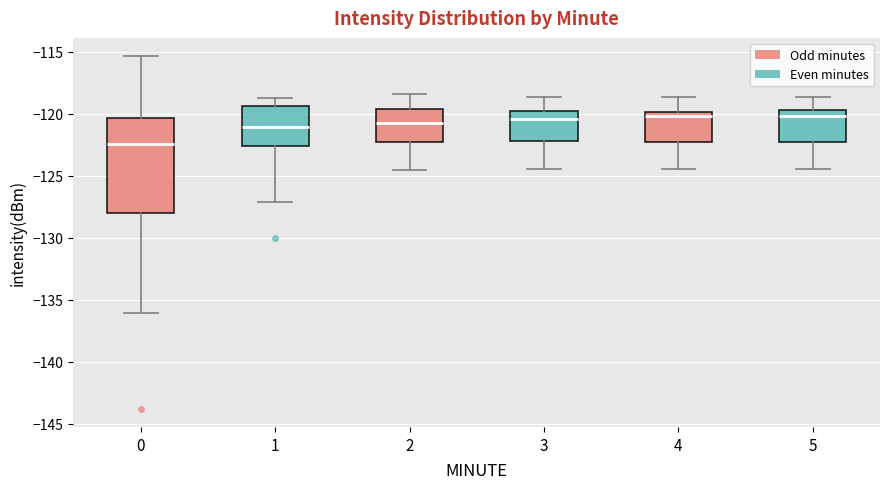

Reading left to right, read every box against the y-axis: the position of its median line, the range the box covers, and the ends of its whiskers. The values are not printed on the chart, so give them approximately, as read against the axis.

0: median -122.5, box -128.0 to -120.5, whiskers -136.0 to -115.5
1: median -121.0, box -122.5 to -119.5, whiskers -127.0 to -119.0
2: median -121.0, box -122.5 to -119.5, whiskers -124.5 to -118.5
3: median -120.5, box -122.0 to -120.0, whiskers -124.5 to -118.5
4: median -120.0 (just below the box's upper edge), box -122.5 to -120.0, whiskers -124.5 to -118.5
5: median -120.0, box -122.5 to -119.5, whiskers -124.5 to -118.5